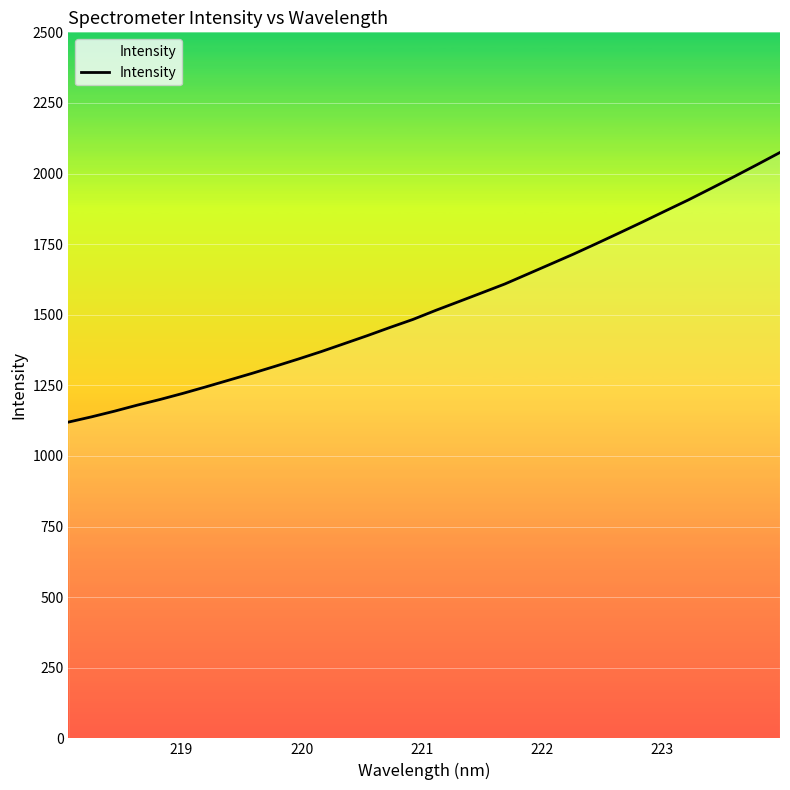

What is the smallest value displayed?

1119.9